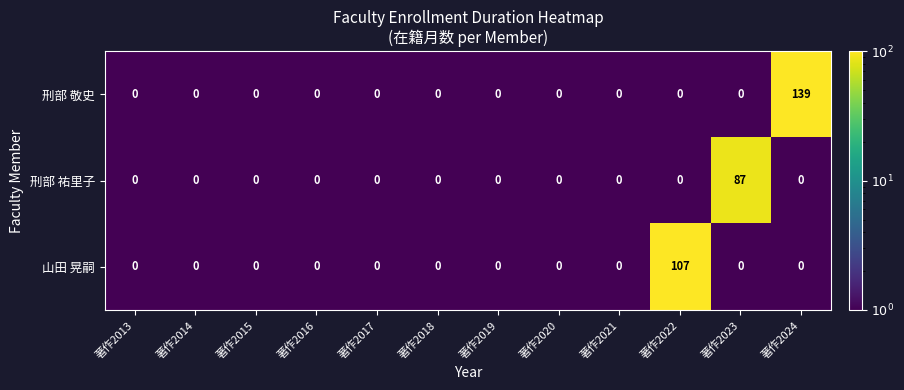

List the series in order of their peak value, highest first.

刑部 敬史, 山田 晃嗣, 刑部 祐里子